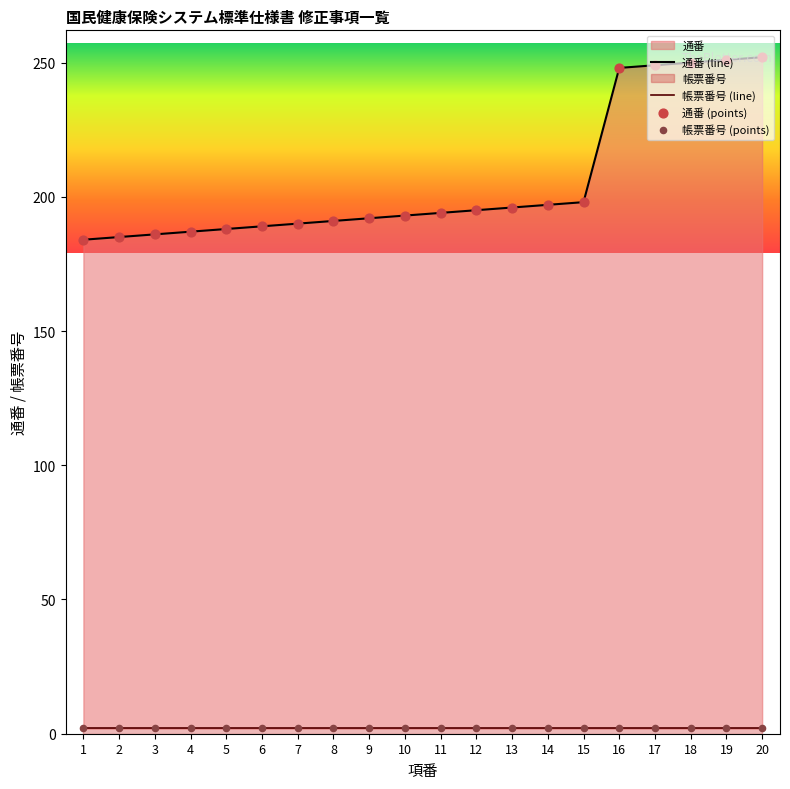

At how many categories does at least one series exceed 106?

20